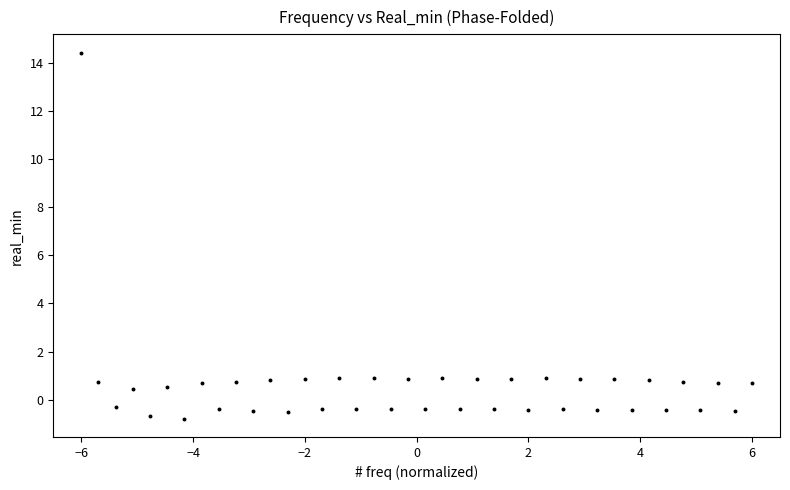

What is the range of Y values (max minus min)?

15.2